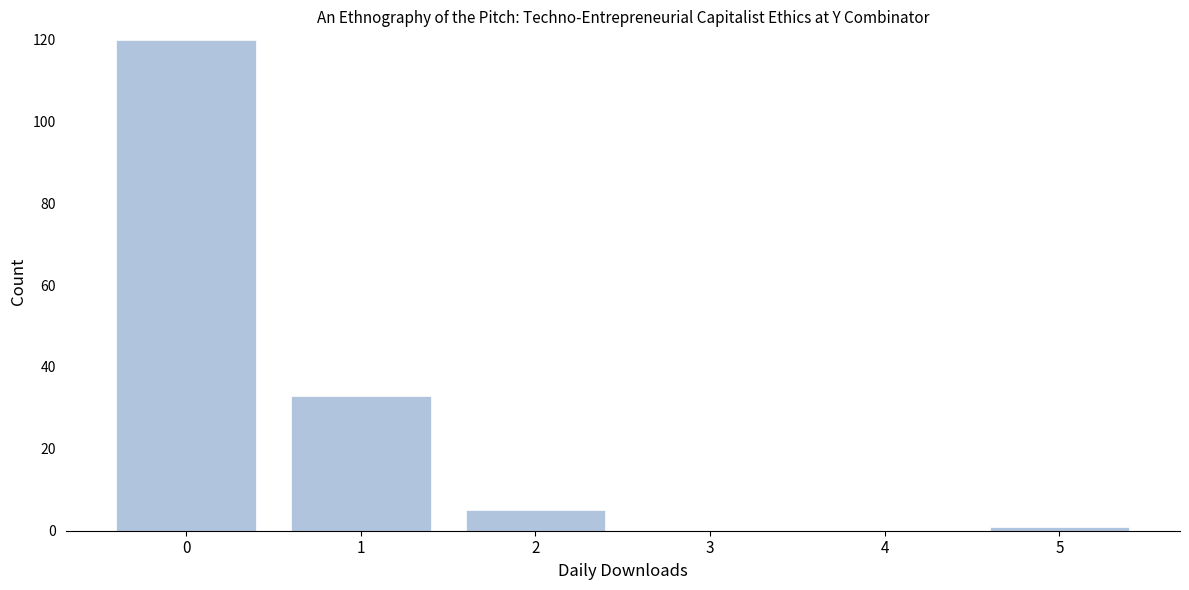

Reading left to right, transcribe all the data shown in this chart.

0=120	1=33	2=5	3=0	4=0	5=1